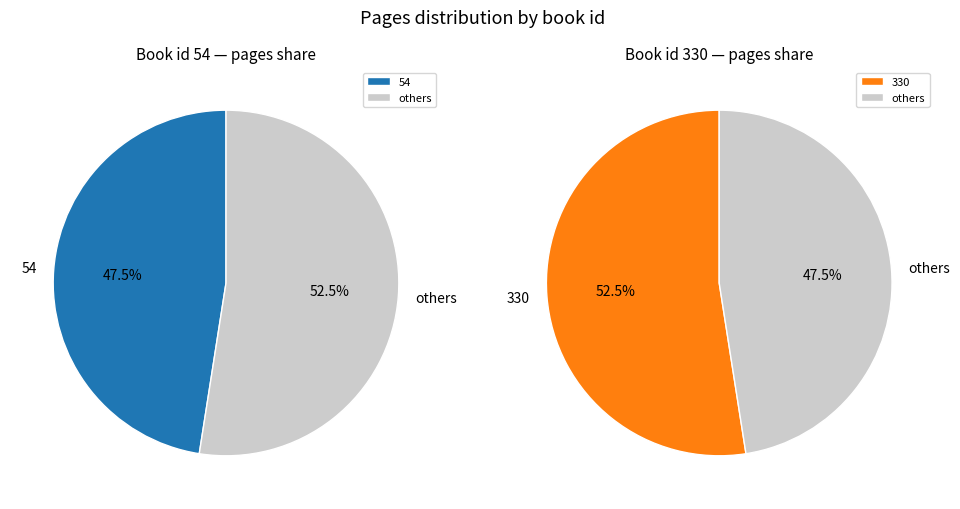

What is the majority slice?

330